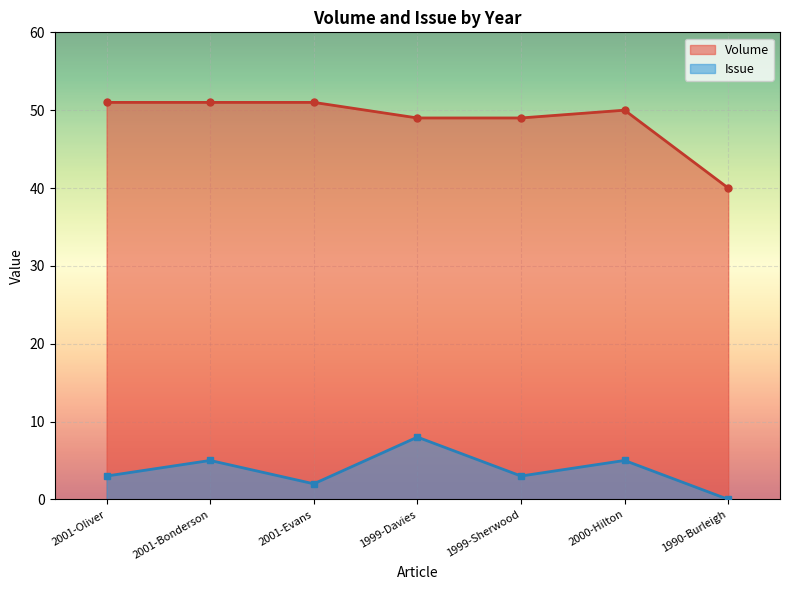

How many interior local valleys does the Issue series have?

2